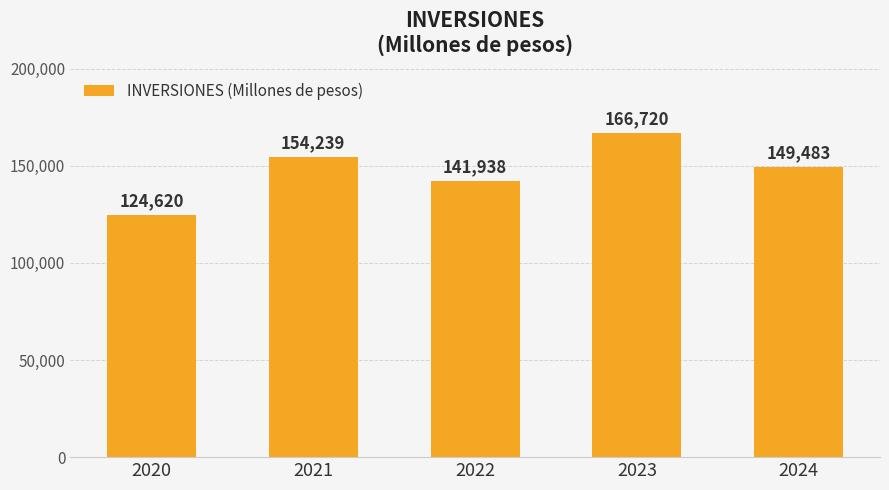

Reading right to left, what are all the values shown in this chart?

2024=149483	2023=166720	2022=141938	2021=154239	2020=124620